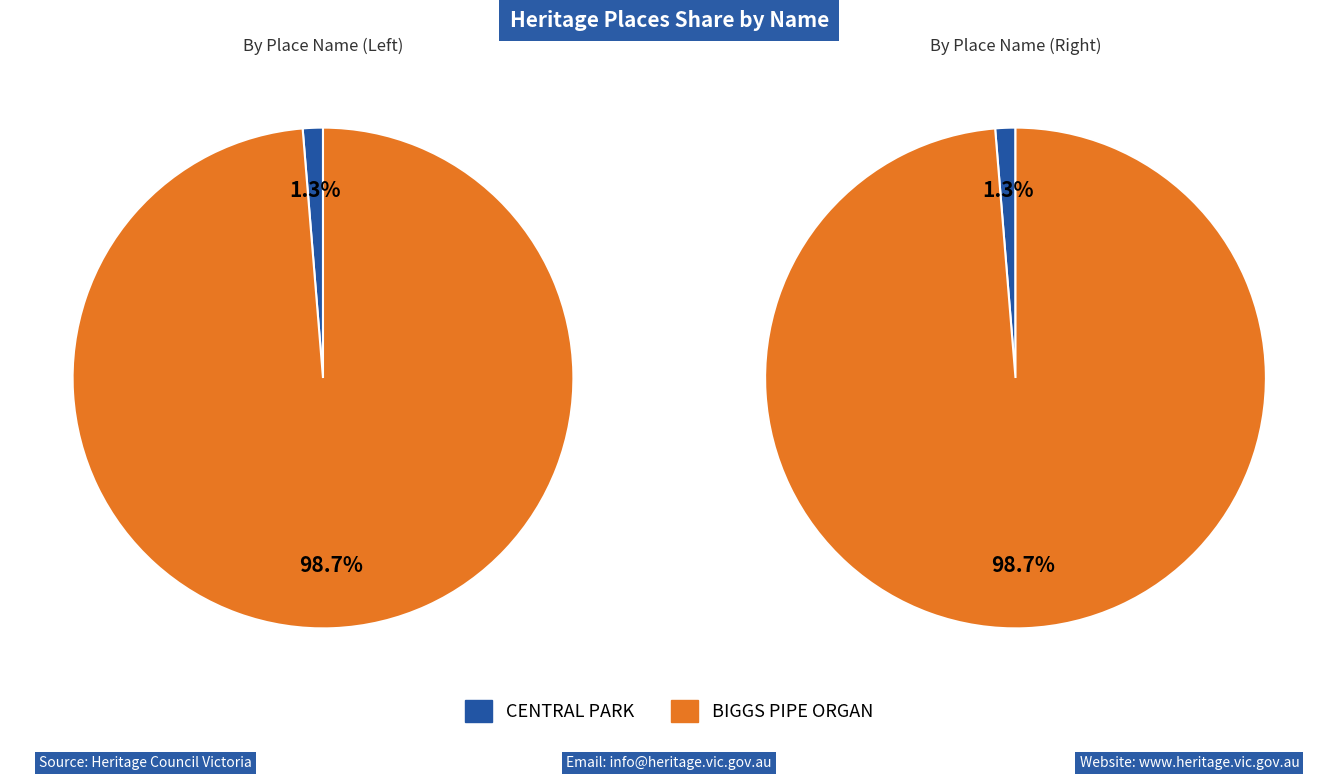

The CENTRAL PARK slice represents 1% of the pie. True or false?

True